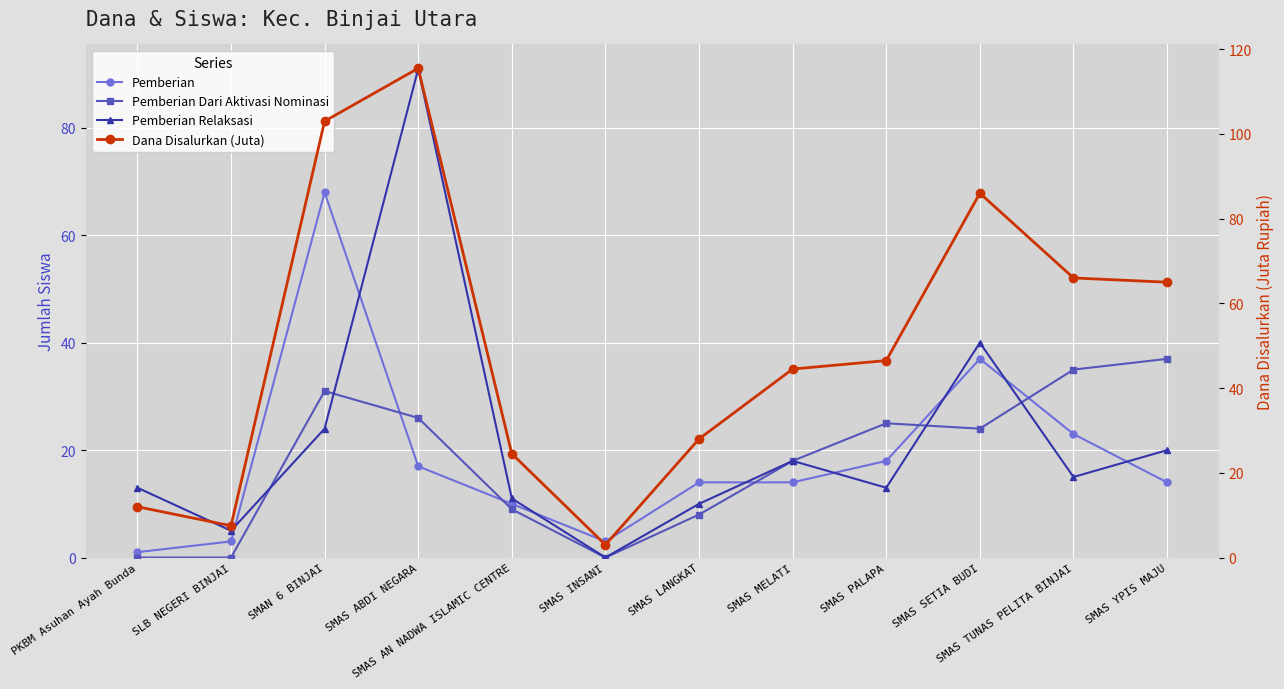

The Dana Disalurkan (Juta) series shows 22.7 at SMAS PALAPA. True or false?

False